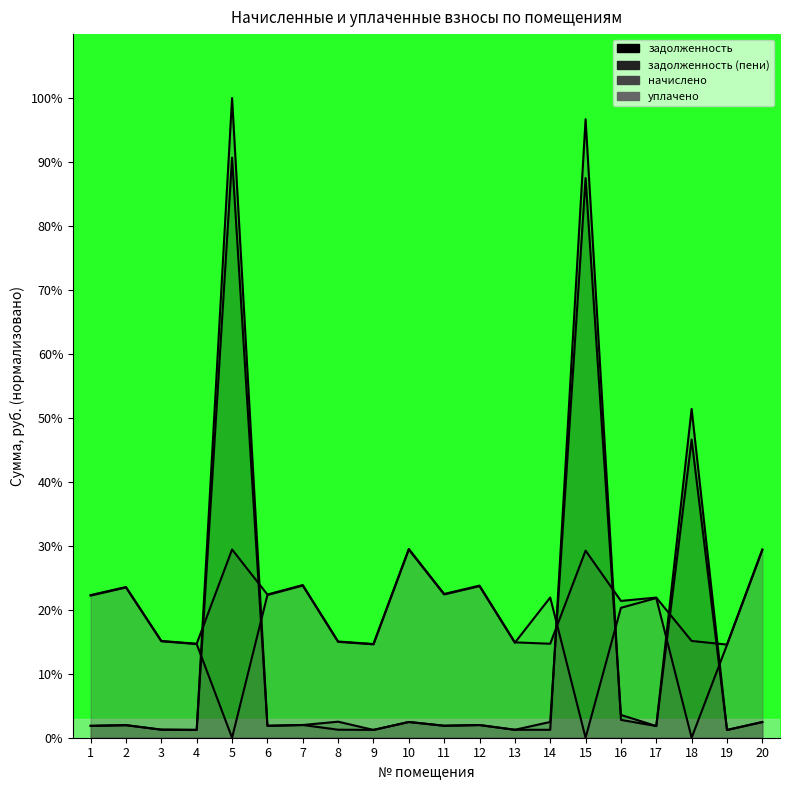

What is the value of the задолженность point at the 3rd from the left?

1.3